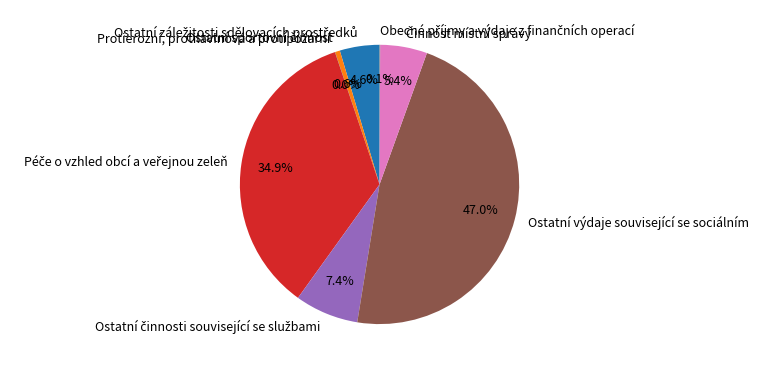

What is the largest slice in the pie chart?

Ostatní výdaje související se sociálním